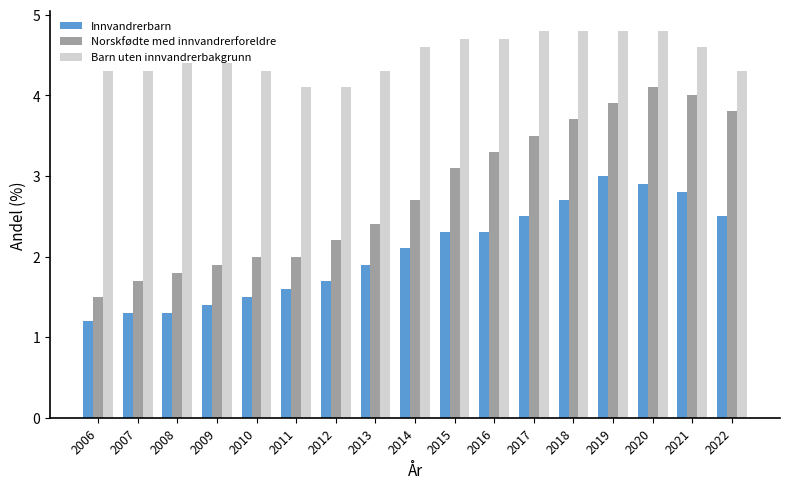

What are all the series names shown in the legend?

Innvandrerbarn, Norskfødte med innvandrerforeldre, Barn uten innvandrerbakgrunn